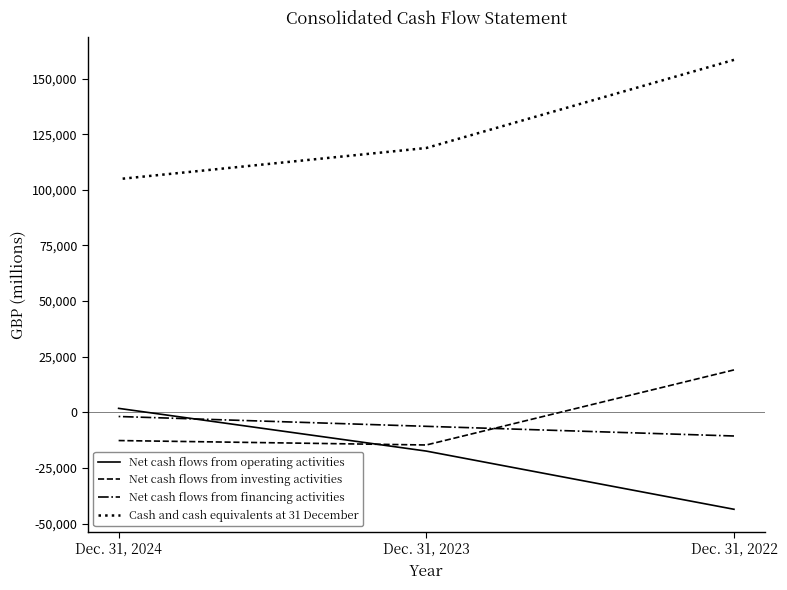

Rank the series at Dec. 31, 2023 from highest to lowest value.

Cash and cash equivalents at 31 December, Net cash flows from financing activities, Net cash flows from investing activities, Net cash flows from operating activities